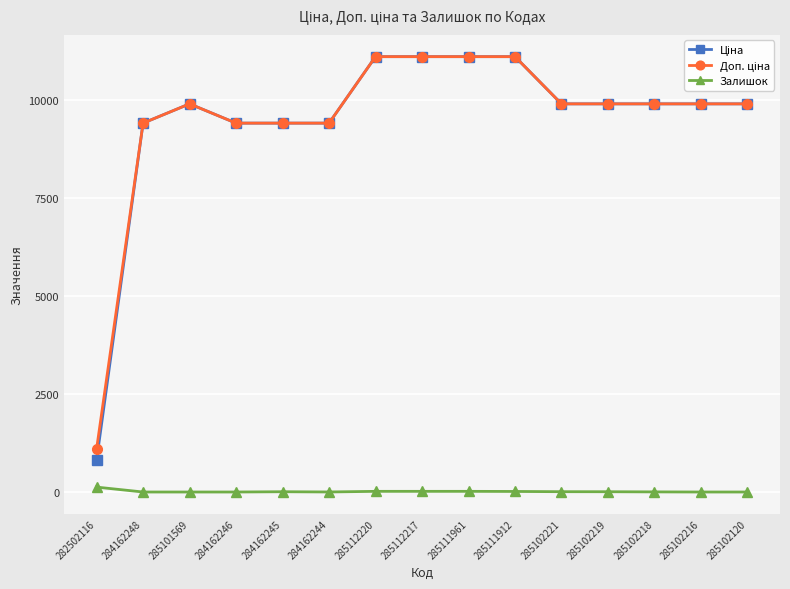

What is the difference between the highest and lowest values at 284162248?

9416.9